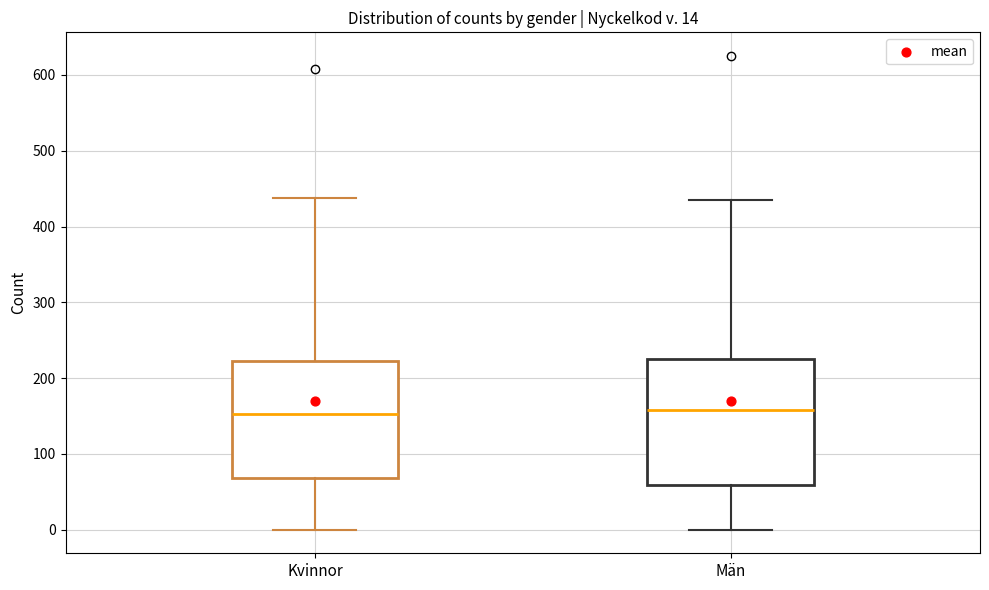

Which box is the tallest, from its lower edge to its upper edge?

Män